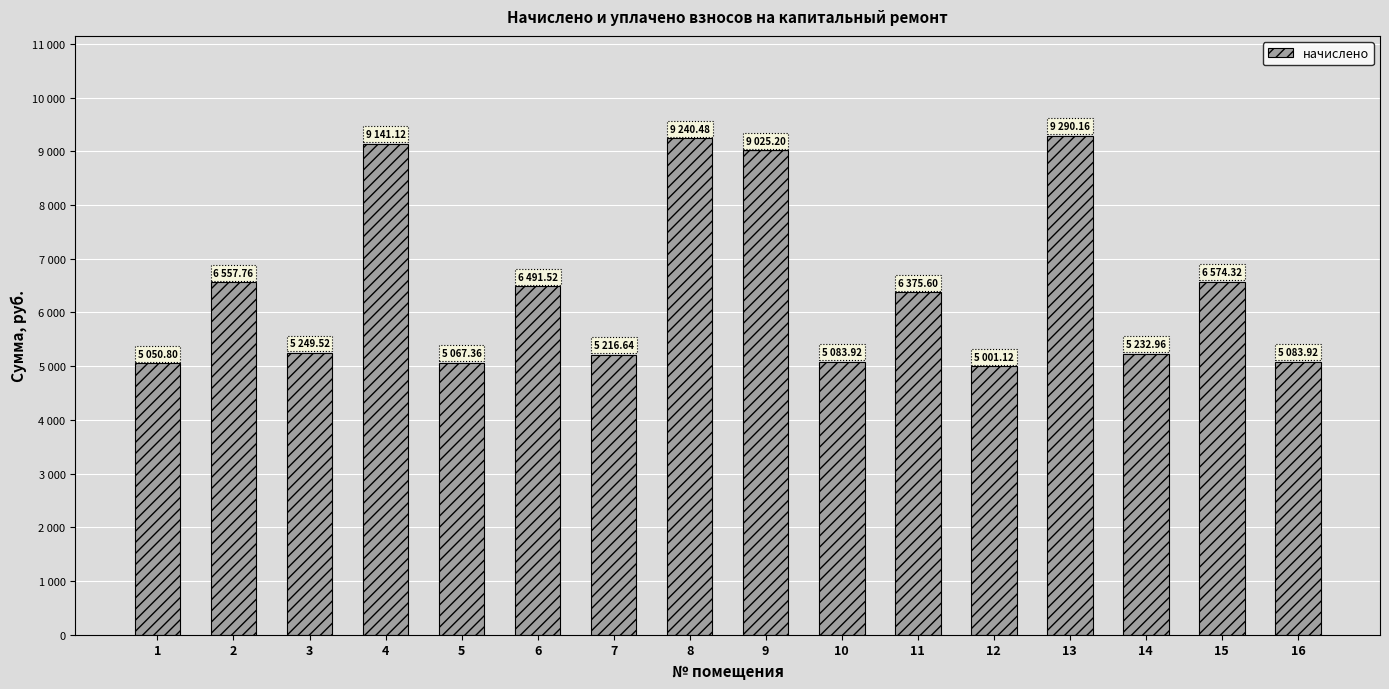

Reading right to left, extract all data points from this chart.

5083.9	6574.3	5233.0	9290.2	5001.1	6375.6	5083.9	9025.2	9240.5	5216.6	6491.5	5067.4	9141.1	5249.5	6557.8	5050.8